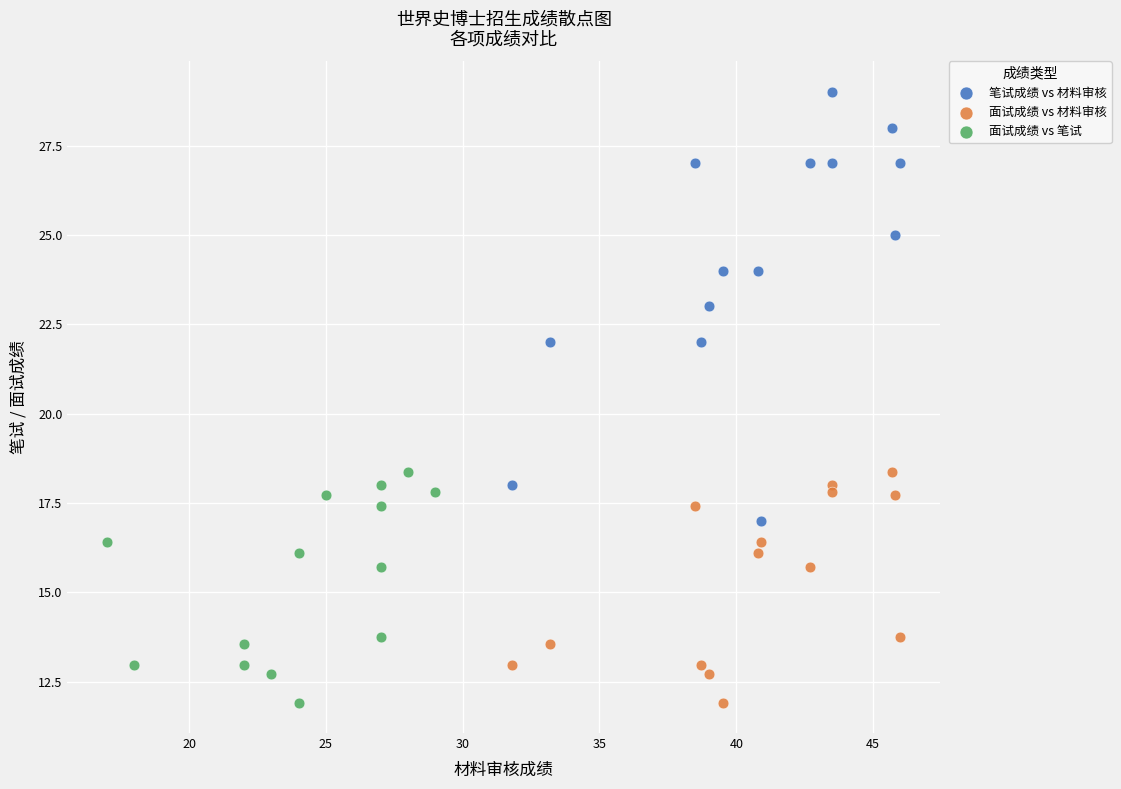

Which series has the widest spread of Y values?

笔试成绩 vs 材料审核